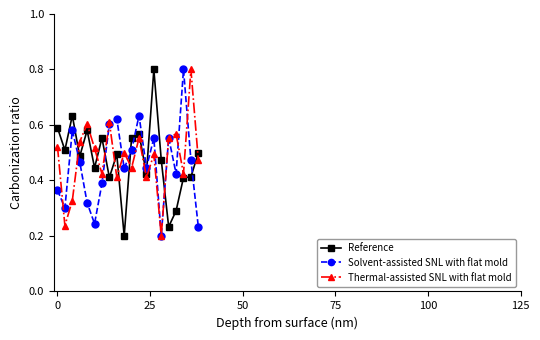

What is the maximum value shown in the chart?

0.8